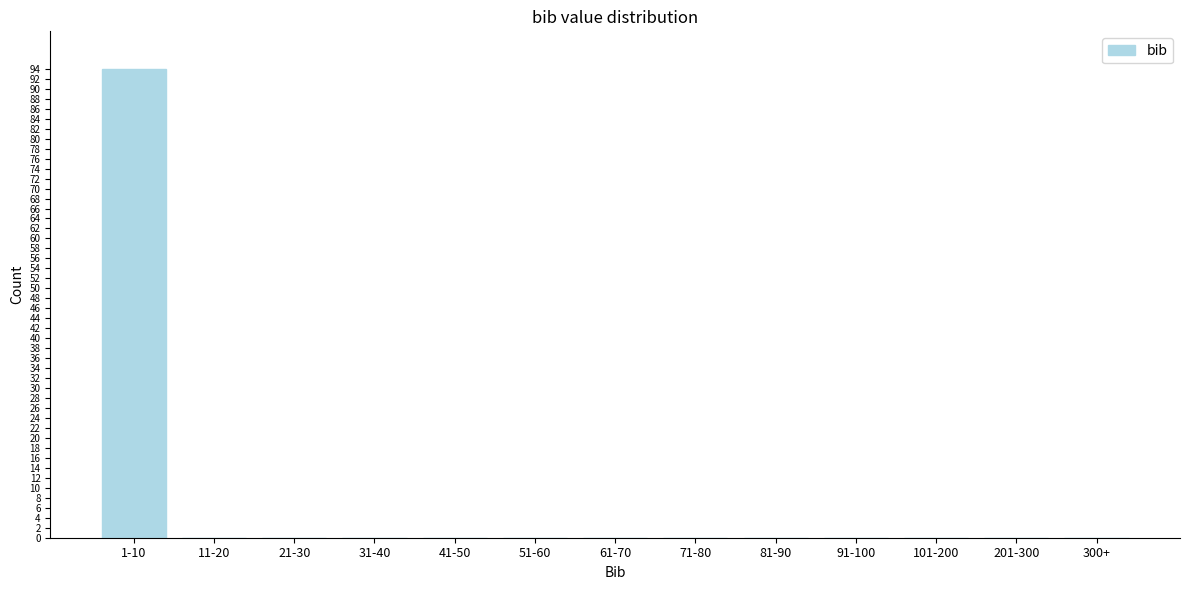

Reading left to right, list all the values displayed in this chart.

1-10=94	11-20=0	21-30=0	31-40=0	41-50=0	51-60=0	61-70=0	71-80=0	81-90=0	91-100=0	101-200=0	201-300=0	300+=0